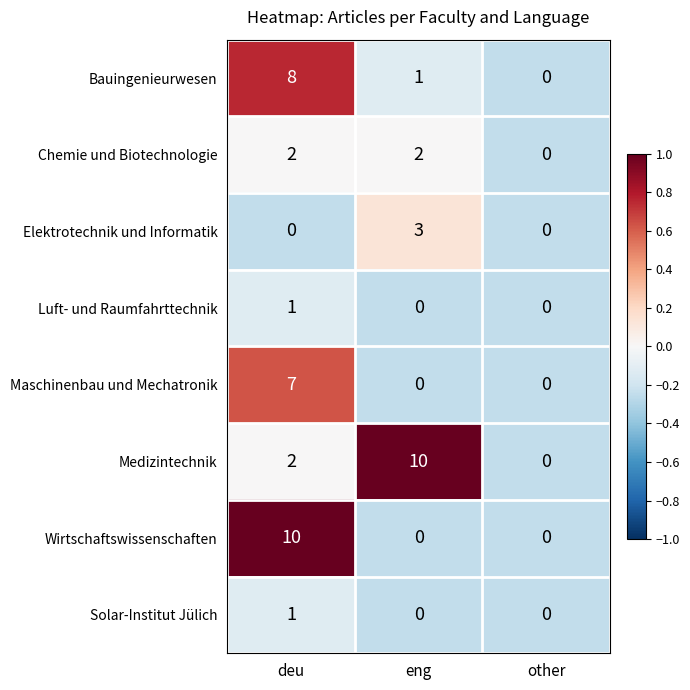

Reading left to right, transcribe all the data shown in this chart.

Bauingenieurwesen: deu=8	eng=1	other=0
Chemie und Biotechnologie: deu=2	eng=2	other=0
Elektrotechnik und Informatik: deu=0	eng=3	other=0
Luft- und Raumfahrttechnik: deu=1	eng=0	other=0
Maschinenbau und Mechatronik: deu=7	eng=0	other=0
Medizintechnik: deu=2	eng=10	other=0
Wirtschaftswissenschaften: deu=10	eng=0	other=0
Solar-Institut Jülich: deu=1	eng=0	other=0